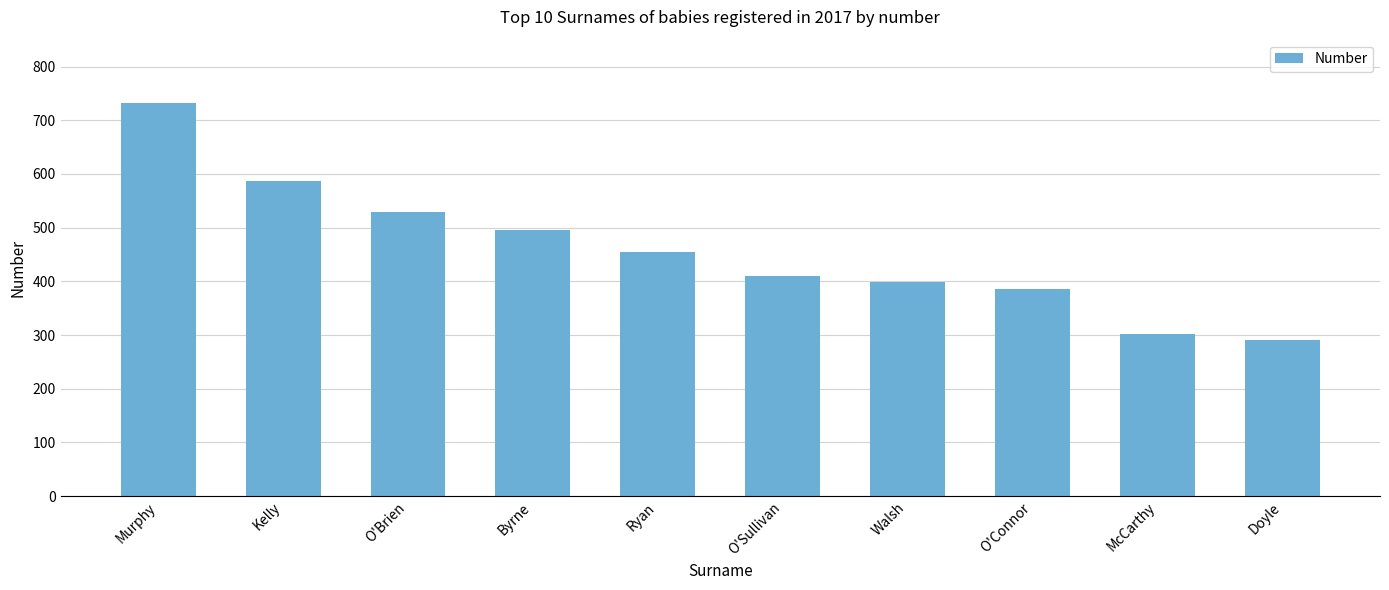

Between Byrne and O'Brien, which is larger?

O'Brien